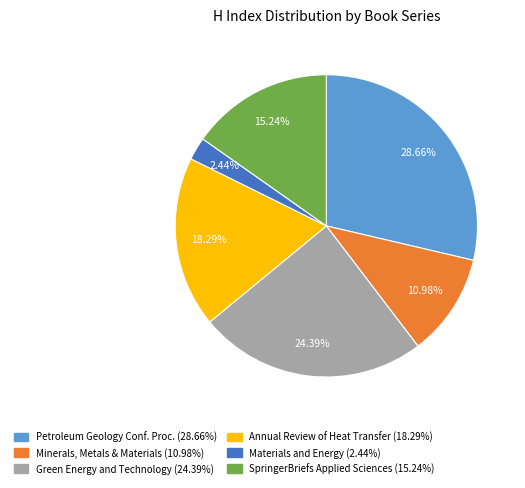

Is there any slice that represents more than half of the pie?

No